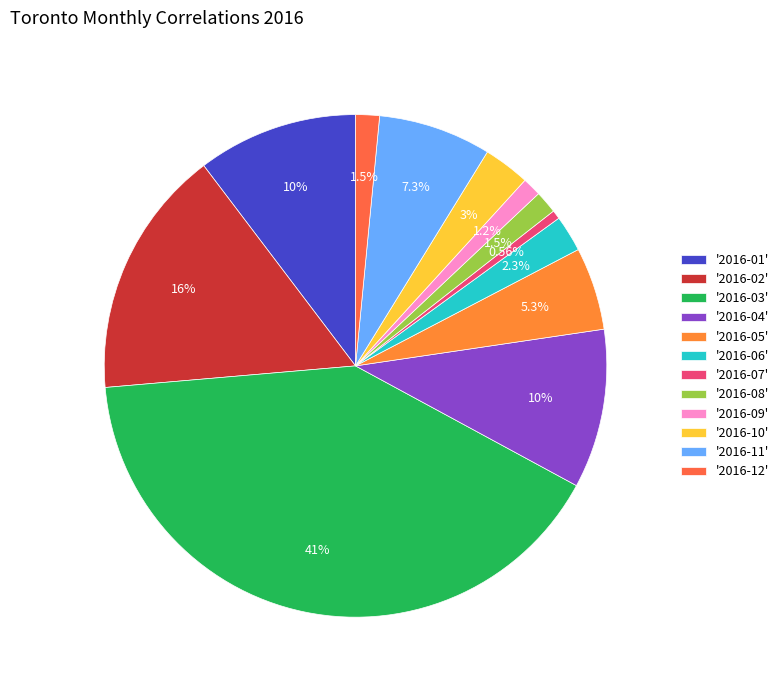

How many segments does this pie chart have?

12